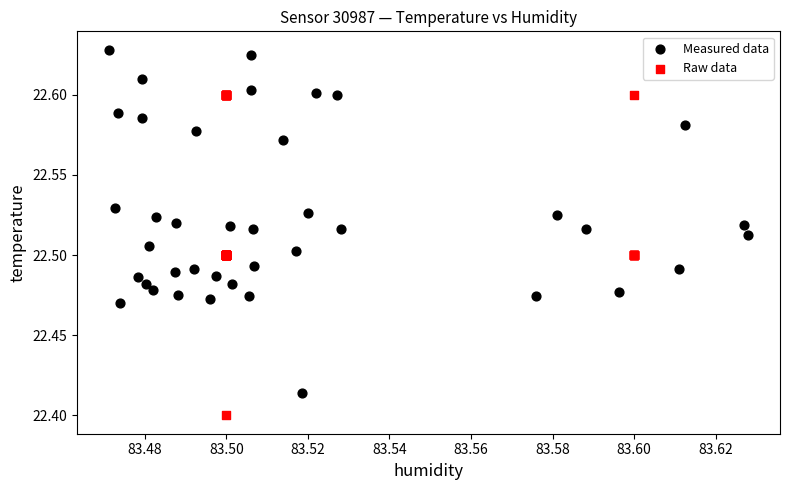

What are all the series names shown in the legend?

Measured data, Raw data